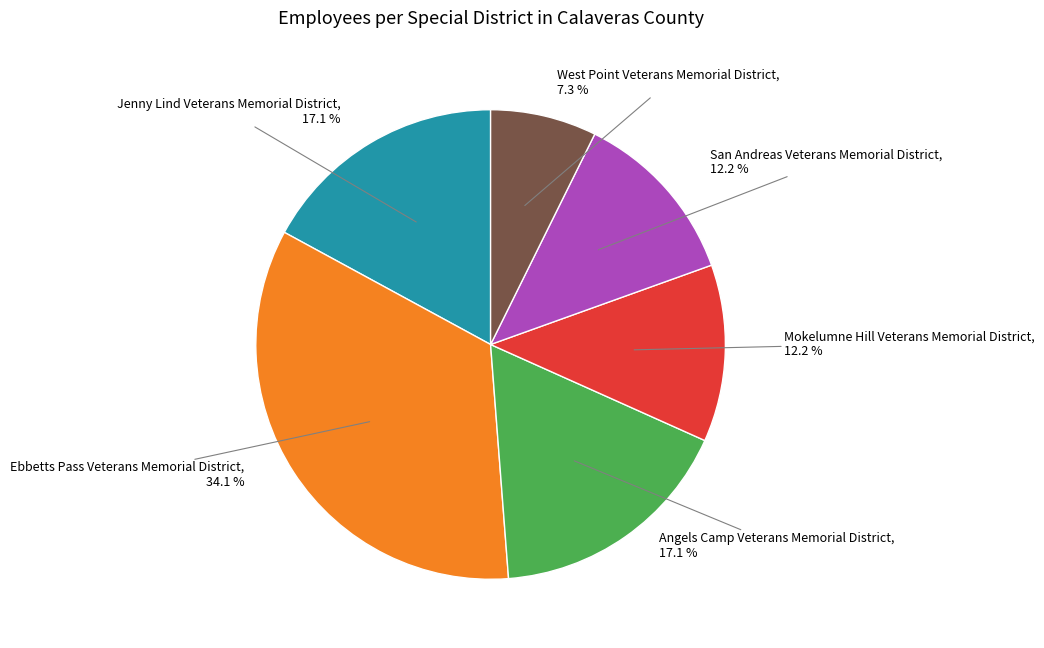

Count the number of slices in the pie.

6